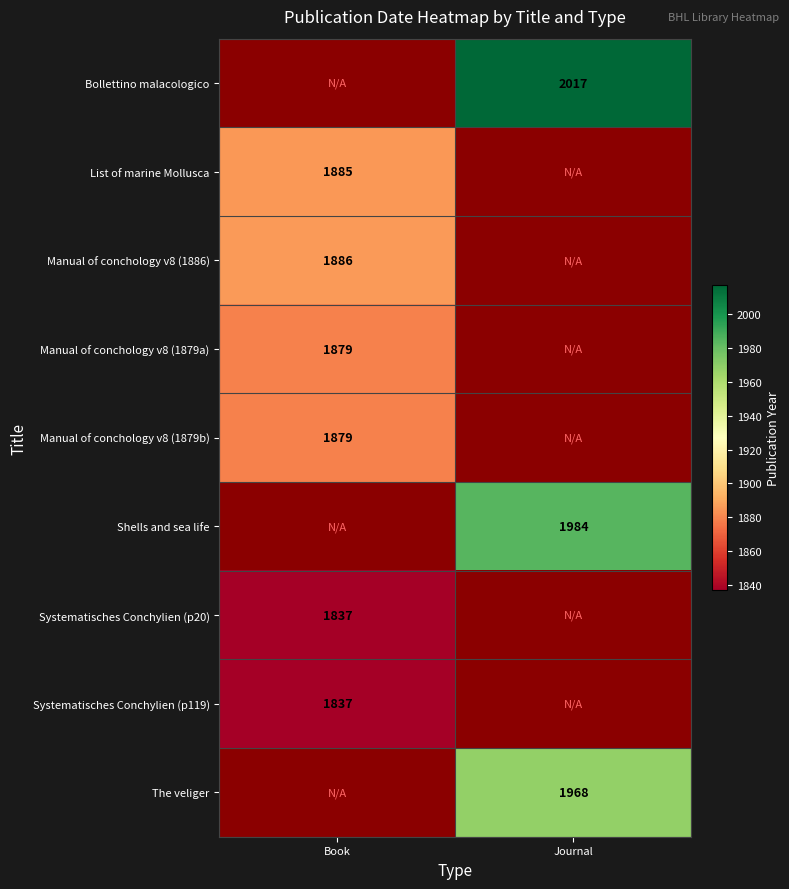

The value of Manual of conchology v8 (1886) at Book is 1886. True or false?

True